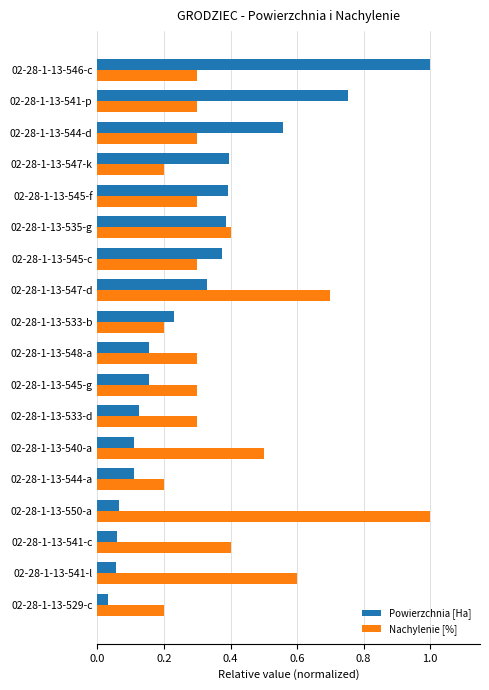

What is the spread (max minus min) of values at 02-28-1-13-550-a?

0.9